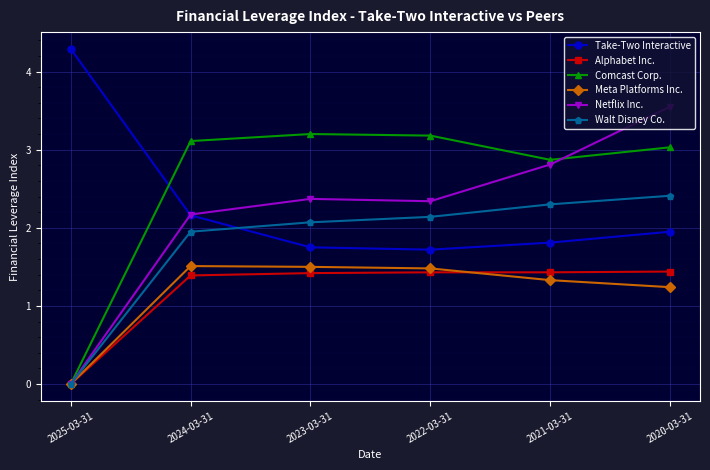

True or false: Take-Two Interactive has a value of 1.8 at 2023-03-31.

True